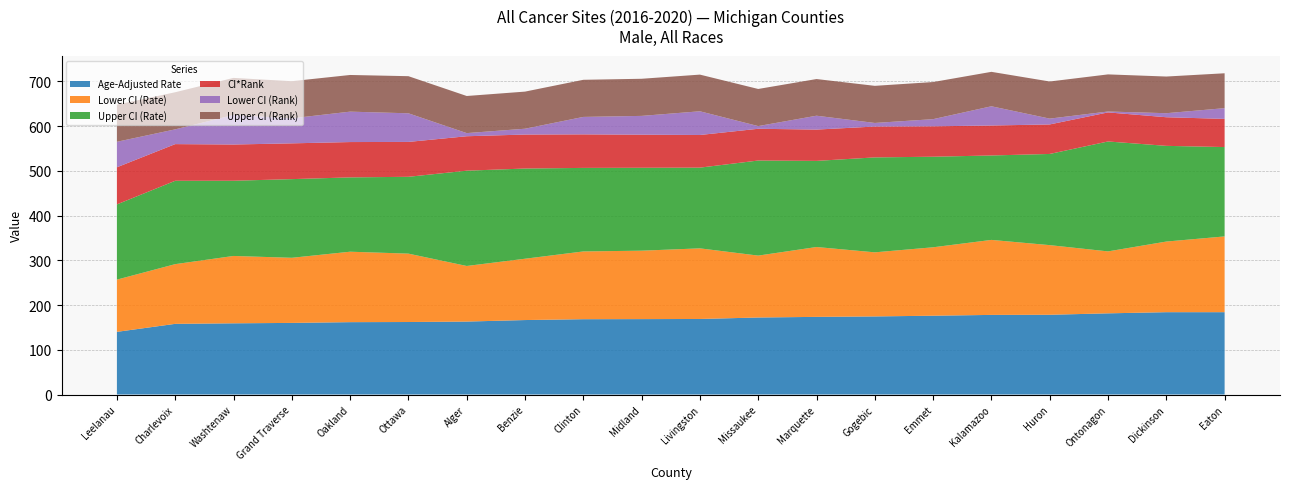

Reading left to right, list all the values displayed in this chart.

Age-Adjusted Rate: Leelanau=140.1	Charlevoix=158.0	Washtenaw=159.2	Grand Traverse=160.1	Oakland=161.8	Ottawa=162.1	Alger=163.1	Benzie=166.5	Clinton=168.4	Midland=168.6	Livingston=168.9	Missaukee=172.2	Marquette=173.6	Gogebic=174.6	Emmet=176.2	Kalamazoo=178.0	Huron=178.3	Ontonagon=181.5	Dickinson=184.1	Eaton=184.1
Lower CI (Rate): Leelanau=116.8	Charlevoix=133.5	Washtenaw=150.6	Grand Traverse=145.6	Oakland=157.5	Ottawa=152.9	Alger=124.3	Benzie=137.1	Clinton=151.5	Midland=153.0	Livingston=157.9	Missaukee=138.4	Marquette=156.2	Gogebic=143.3	Emmet=153.0	Kalamazoo=167.7	Huron=155.7	Ontonagon=138.5	Dickinson=157.9	Eaton=169.4
Upper CI (Rate): Leelanau=168.2	Charlevoix=186.4	Washtenaw=168.2	Grand Traverse=175.9	Oakland=166.2	Ottawa=171.8	Alger=213.1	Benzie=201.7	Clinton=186.8	Midland=185.4	Livingston=180.5	Missaukee=212.6	Marquette=192.6	Gogebic=212.3	Emmet=202.5	Kalamazoo=188.8	Huron=203.9	Ontonagon=245.8	Dickinson=214.0	Eaton=199.8
CI*Rank: Leelanau=83.0	Charlevoix=82.0	Washtenaw=81.0	Grand Traverse=80.0	Oakland=79.0	Ottawa=78.0	Alger=77.0	Benzie=76.0	Clinton=75.0	Midland=74.0	Livingston=73.0	Missaukee=71.0	Marquette=70.0	Gogebic=69.0	Emmet=68.0	Kalamazoo=67.0	Huron=66.0	Ontonagon=65.0	Dickinson=64.0	Eaton=63.0
Lower CI (Rank): Leelanau=57.0	Charlevoix=33.0	Washtenaw=66.0	Grand Traverse=56.0	Oakland=68.0	Ottawa=64.0	Alger=7.0	Benzie=13.0	Clinton=39.0	Midland=42.0	Livingston=53.0	Missaukee=6.0	Marquette=31.0	Gogebic=8.0	Emmet=16.0	Kalamazoo=43.0	Huron=13.0	Ontonagon=2.0	Dickinson=9.0	Eaton=24.0
Upper CI (Rank): Leelanau=83.0	Charlevoix=83.0	Washtenaw=83.0	Grand Traverse=83.0	Oakland=82.0	Ottawa=83.0	Alger=83.0	Benzie=83.0	Clinton=83.0	Midland=83.0	Livingston=82.0	Missaukee=83.0	Marquette=82.0	Gogebic=83.0	Emmet=83.0	Kalamazoo=77.0	Huron=83.0	Ontonagon=83.0	Dickinson=82.0	Eaton=78.0